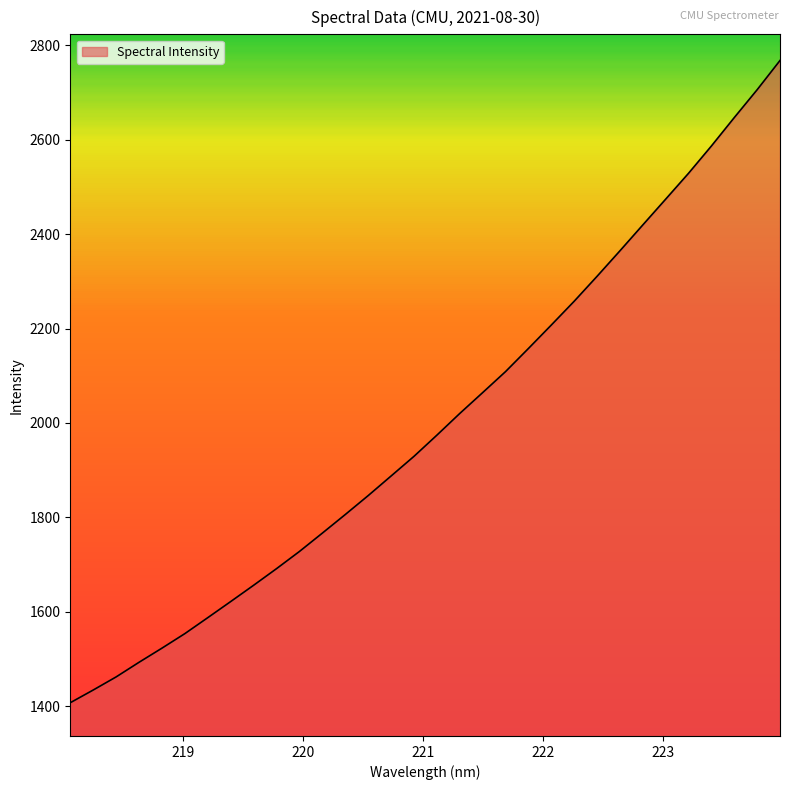

What is the smallest value displayed?

1407.8